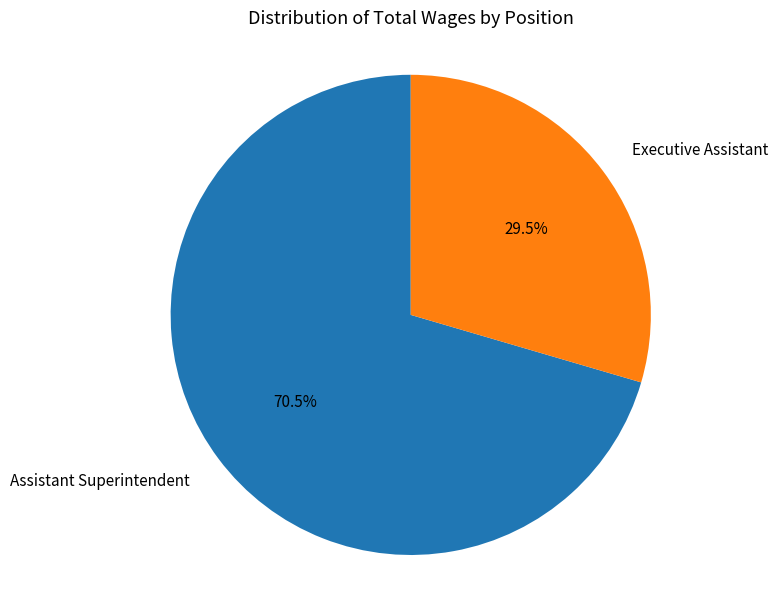

Is there any slice that represents more than half of the pie?

Yes